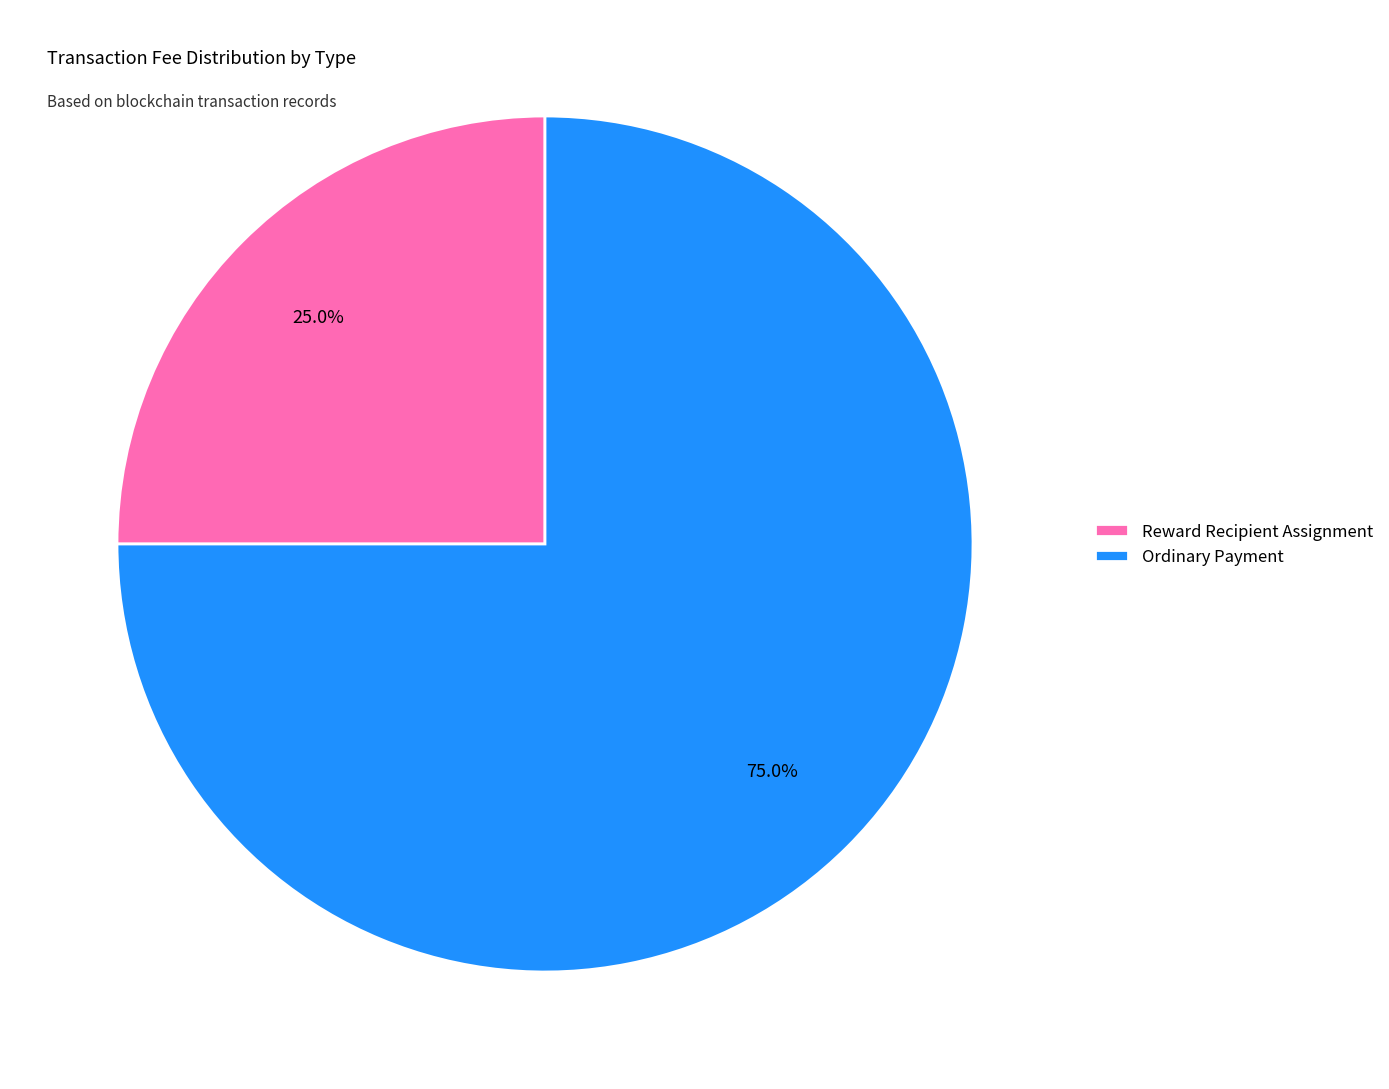

How many segments does this pie chart have?

2